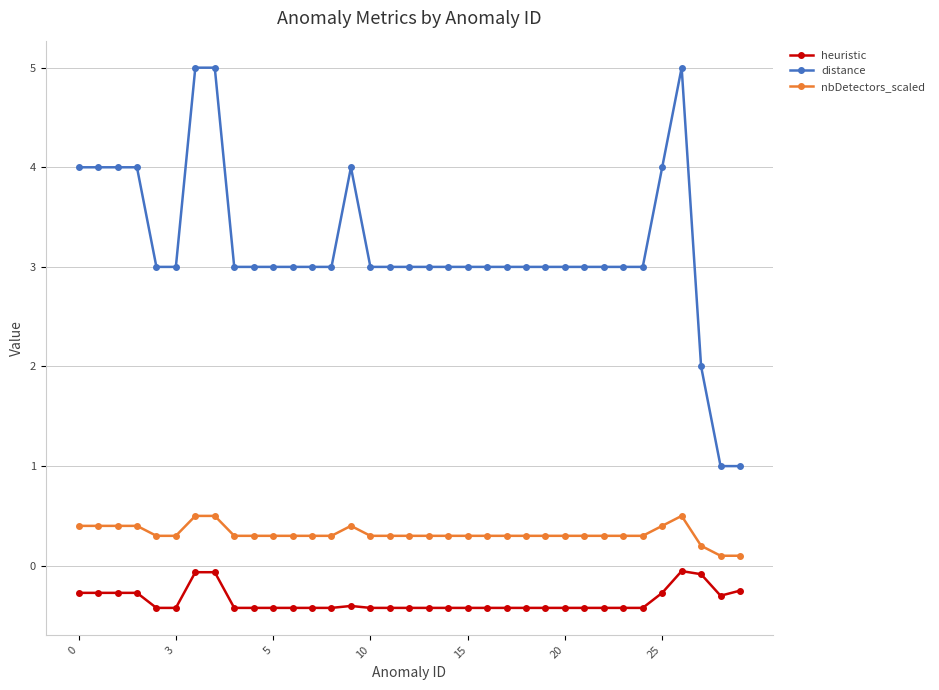

Rank the series by their average value, from lowest to highest.

heuristic, nbDetectors_scaled, distance